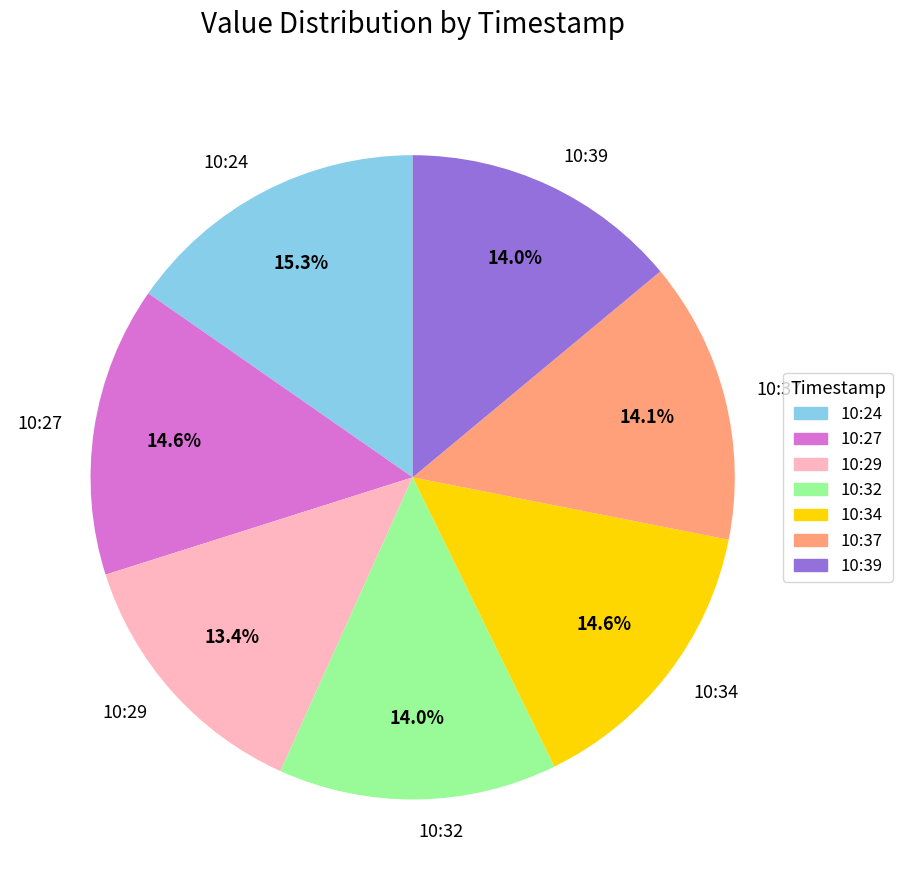

Which category has the smallest portion of the pie?

10:29